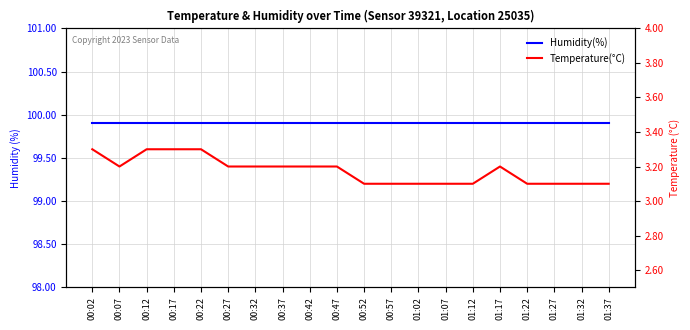

What is the approximate value of Humidity(%) at 00:42?

99.9